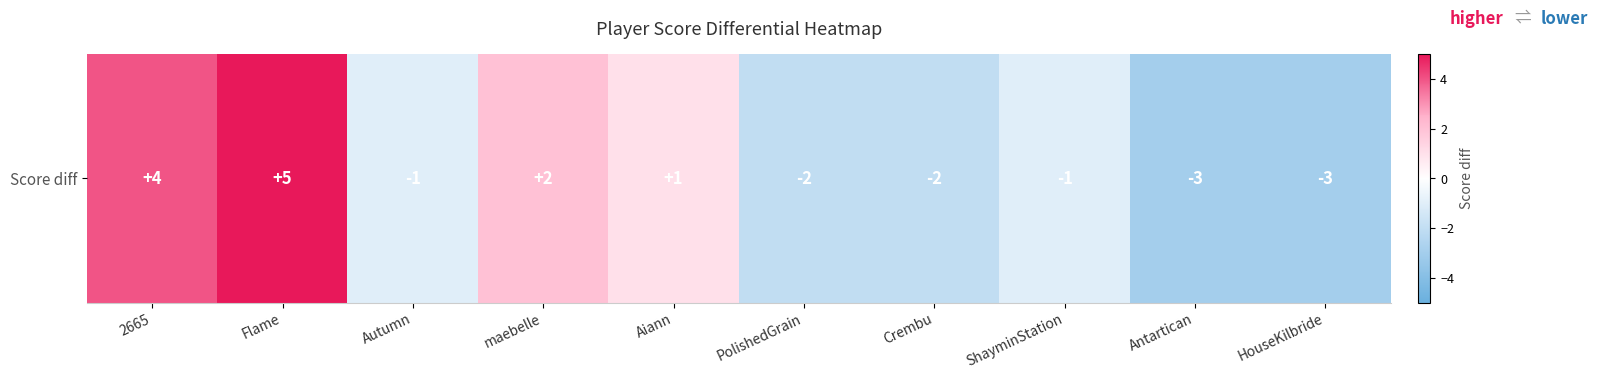

Reading left to right, transcribe all the data shown in this chart.

4	5	-1	2	1	-2	-2	-1	-3	-3